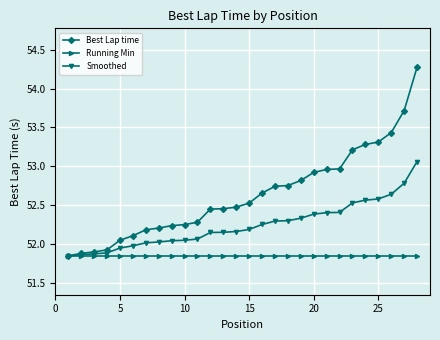

Rank the series by their maximum value, from highest to lowest.

Best Lap time, Smoothed, Running Min